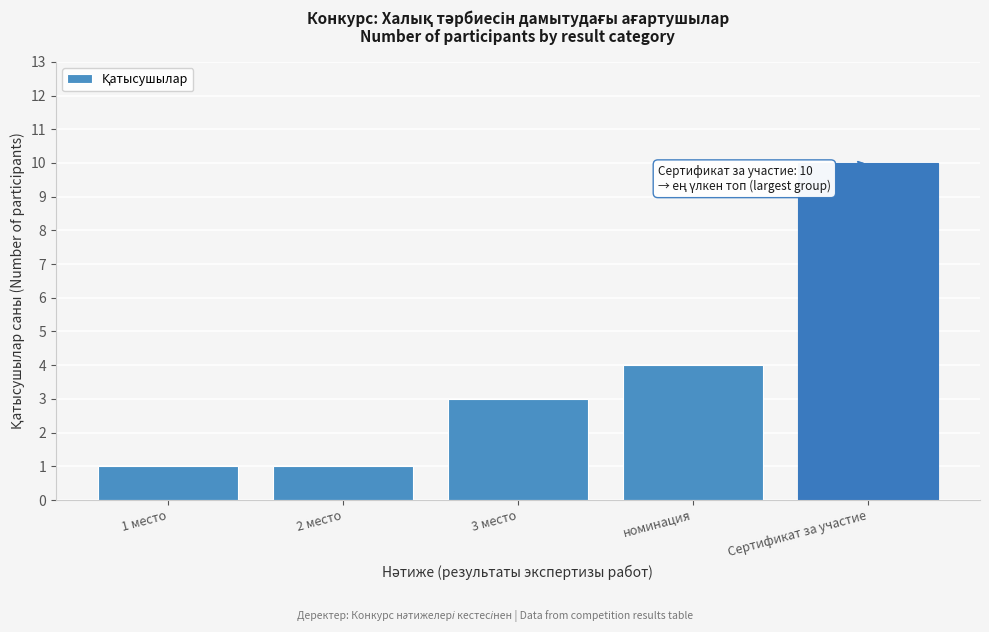

Reading left to right, extract all data points from this chart.

1 место=1	2 место=1	3 место=3	номинация=4	Сертификат за участие=10